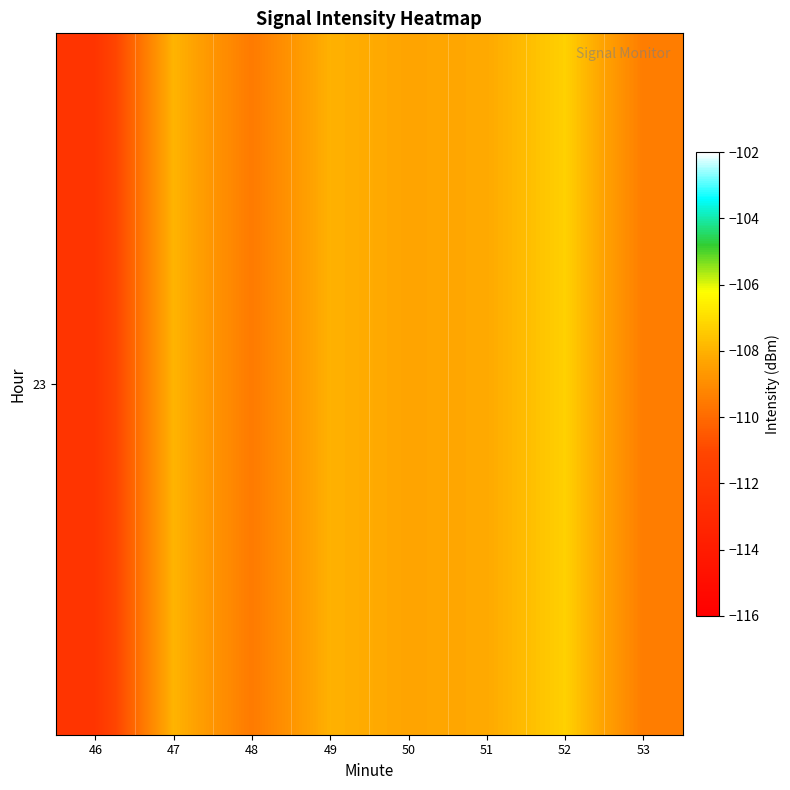

Count the number of categories in the chart.

8